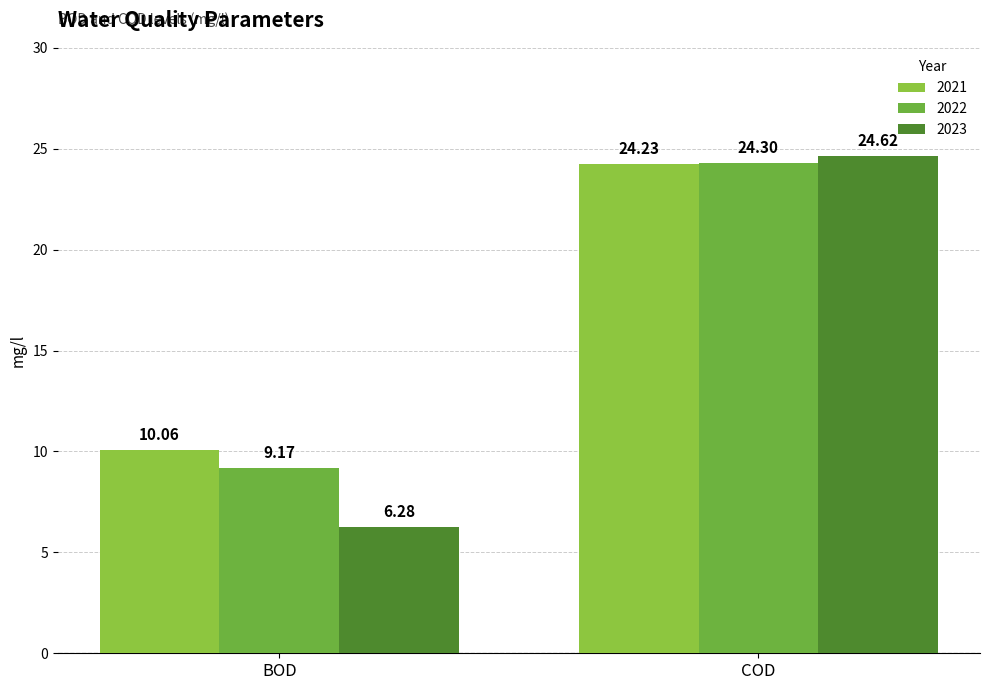

Which series has the widest spread of values?

2023